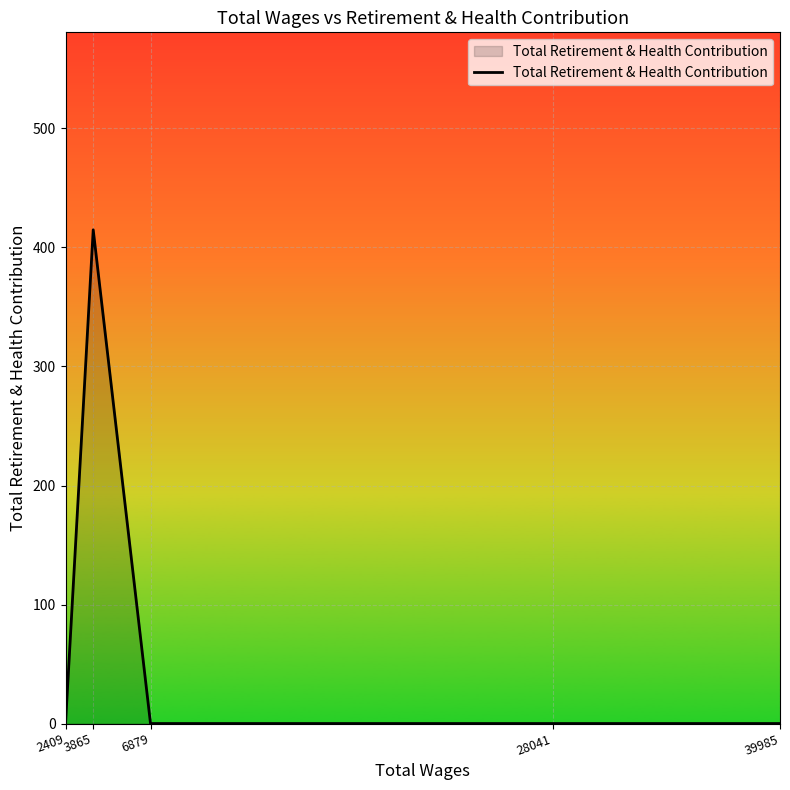

How many lines are shown in the chart?

1